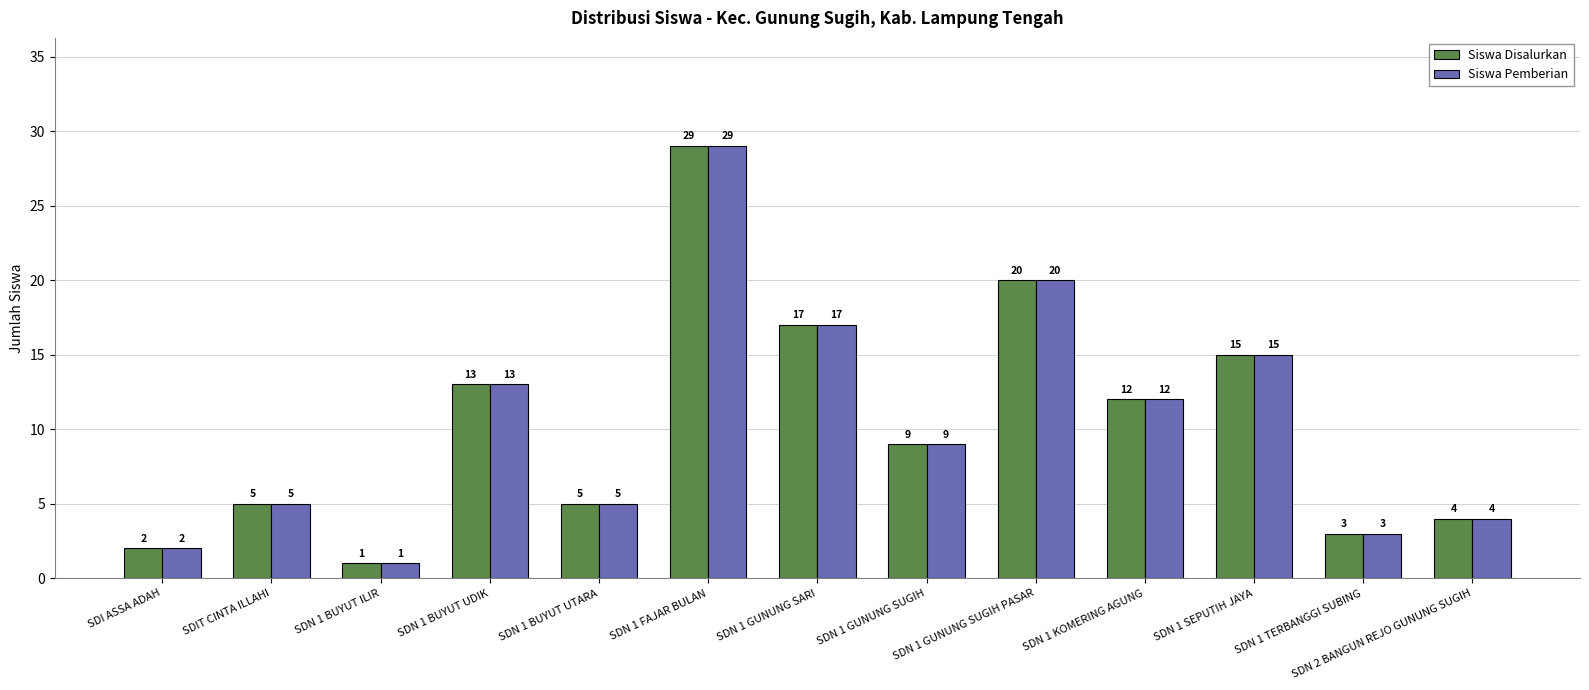

What is the label of the 5th bar from the left?

SDN 1 BUYUT UTARA